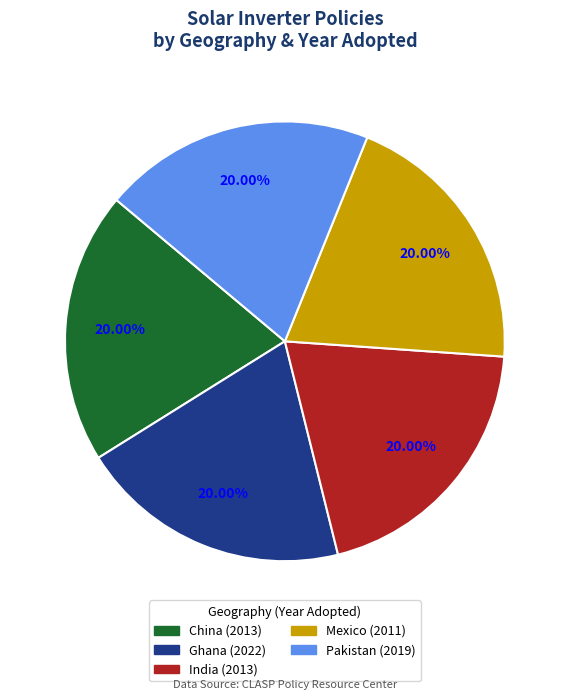

What is the ratio of the value at Pakistan (2019) to the value at India (2013)?

1.0